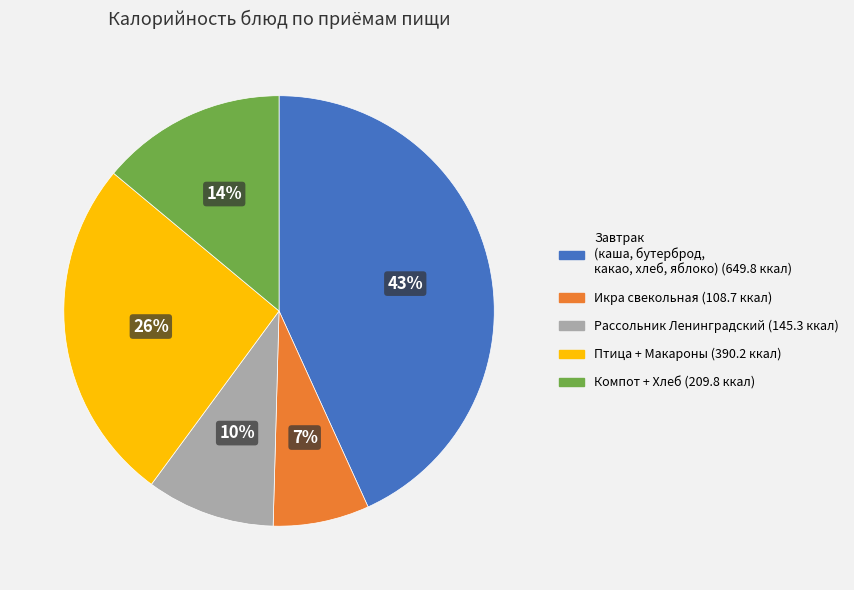

How many slices are in this pie chart?

5